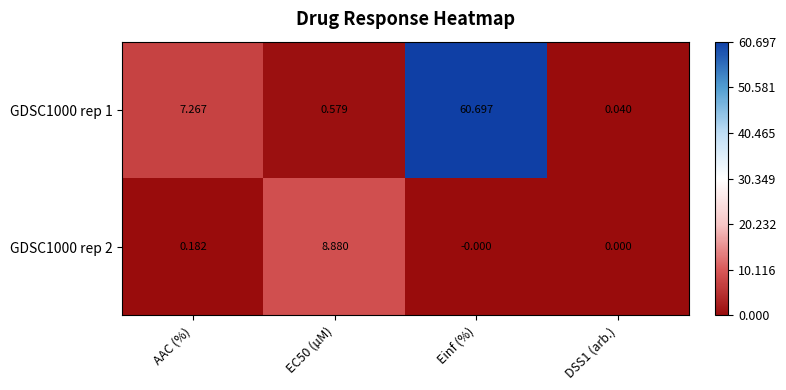

Is the value of GDSC1000 rep 2 at AAC (%) greater than the value of GDSC1000 rep 1 at AAC (%)?

No